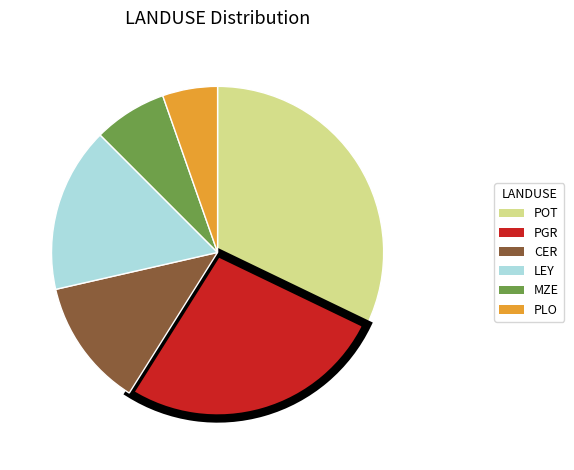

Rank the categories by value from lowest to highest.

PLO, MZE, CER, LEY, PGR, POT